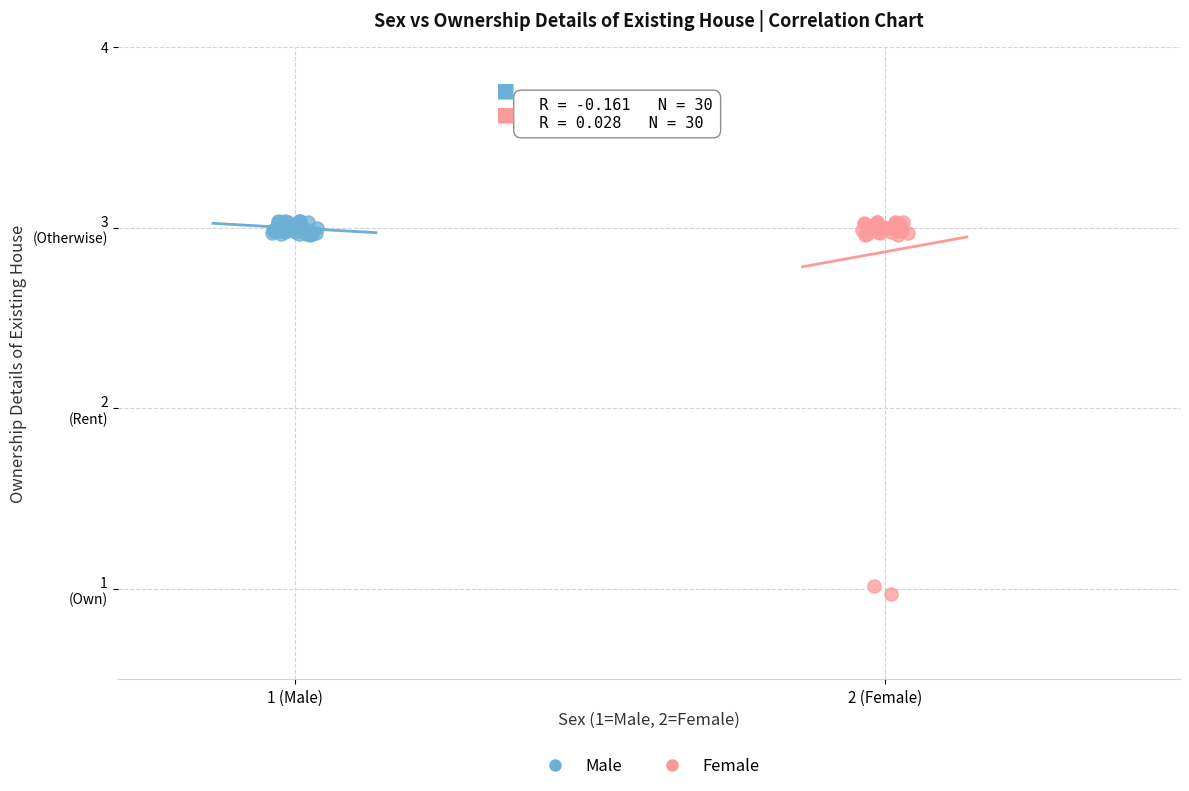

What are all the series names shown in the legend?

Male, Female